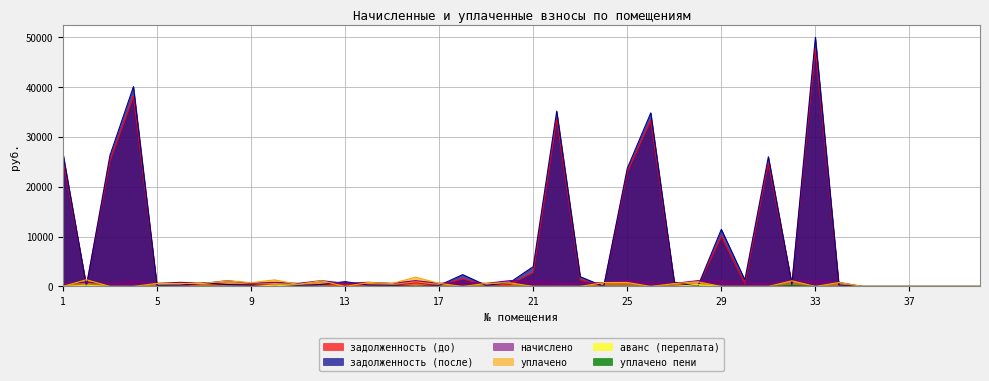

What is the sum of all аванс (переплата) values?

843.3